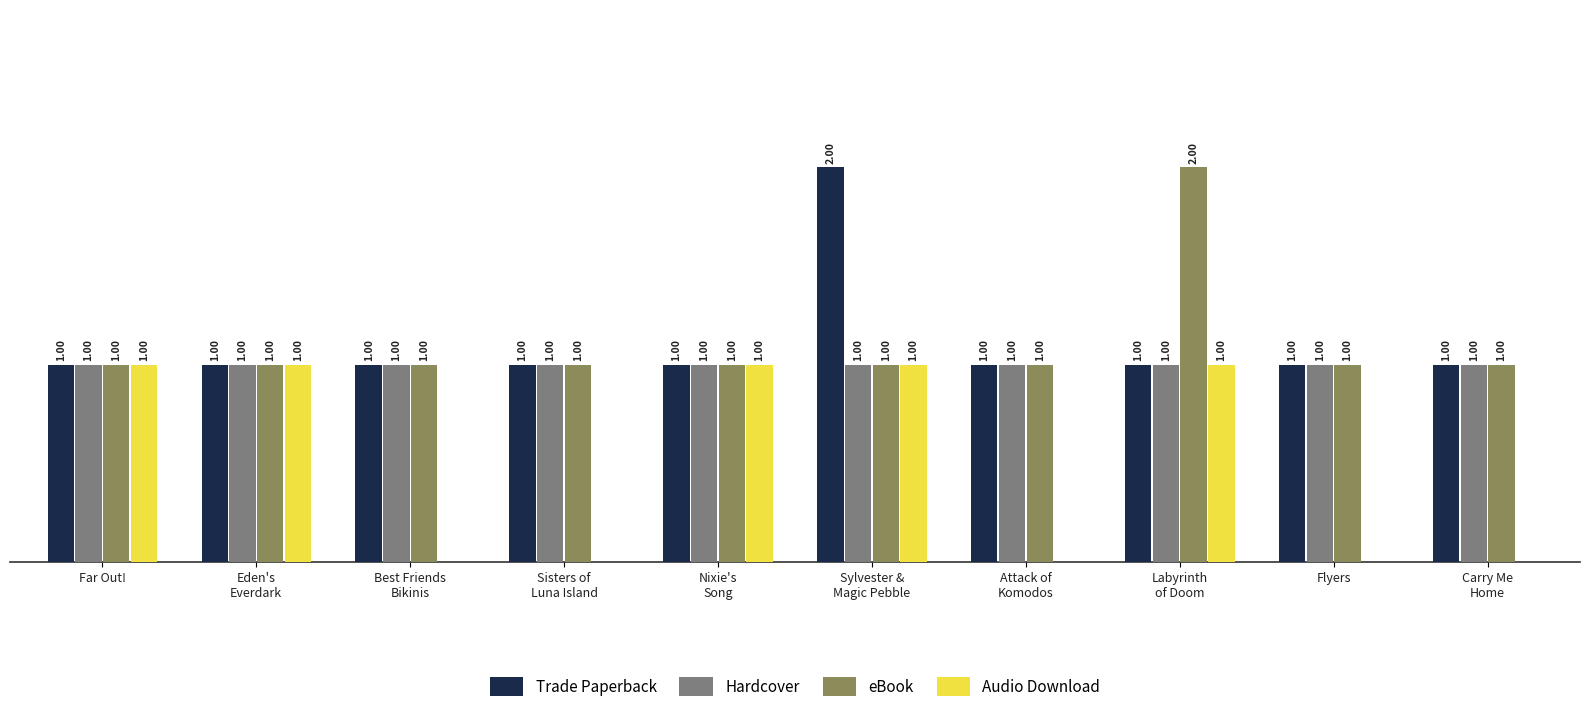

What is the difference between the maximum and minimum values in the Audio Download series?

1